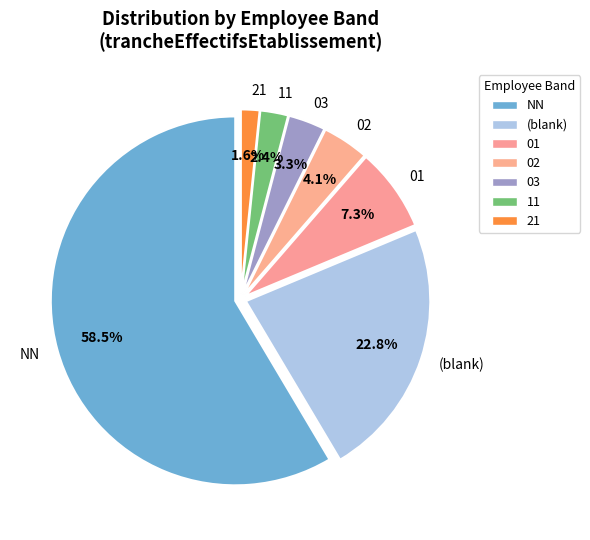

What percentage is NOT represented by 01?

92.7%